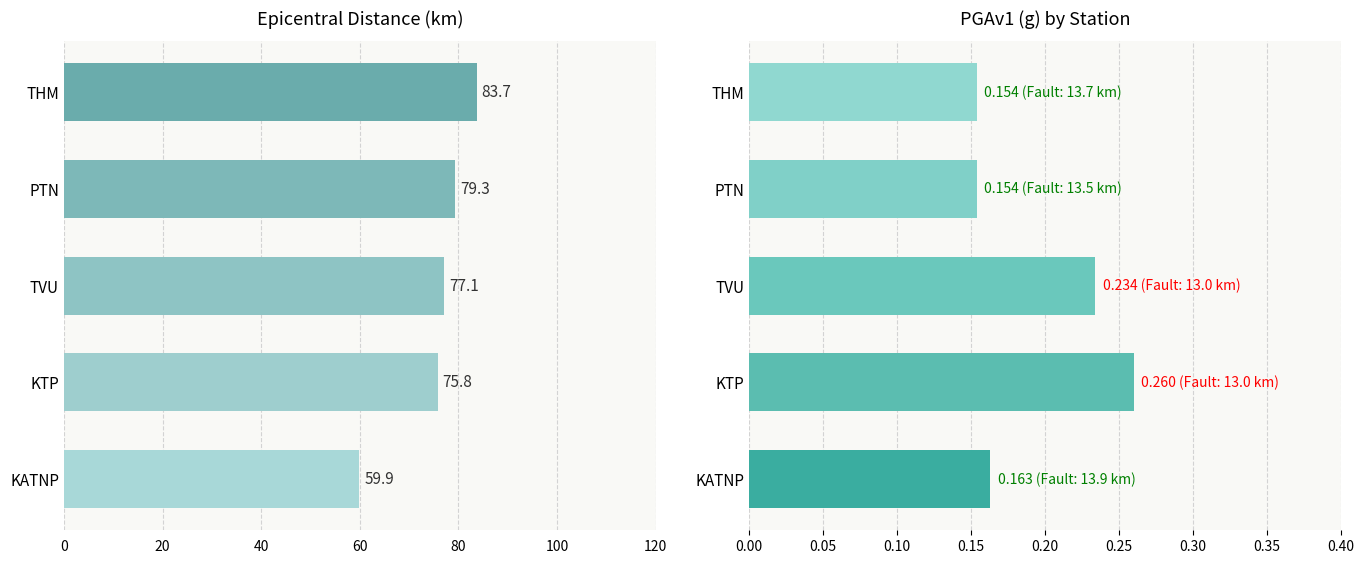

What is the value of the PGAv1(g) bar at the 1st from the left?

0.2